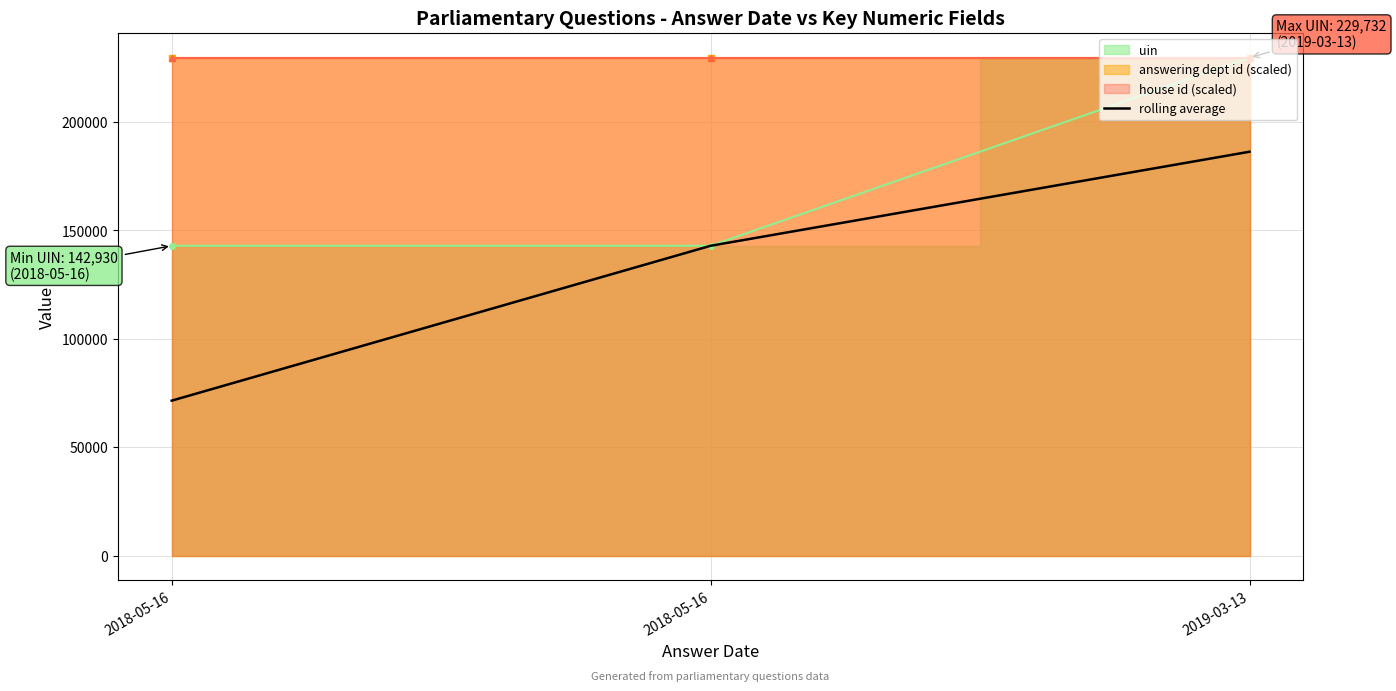

The value at 2018-05-16 is 71465.0. True or false?

True